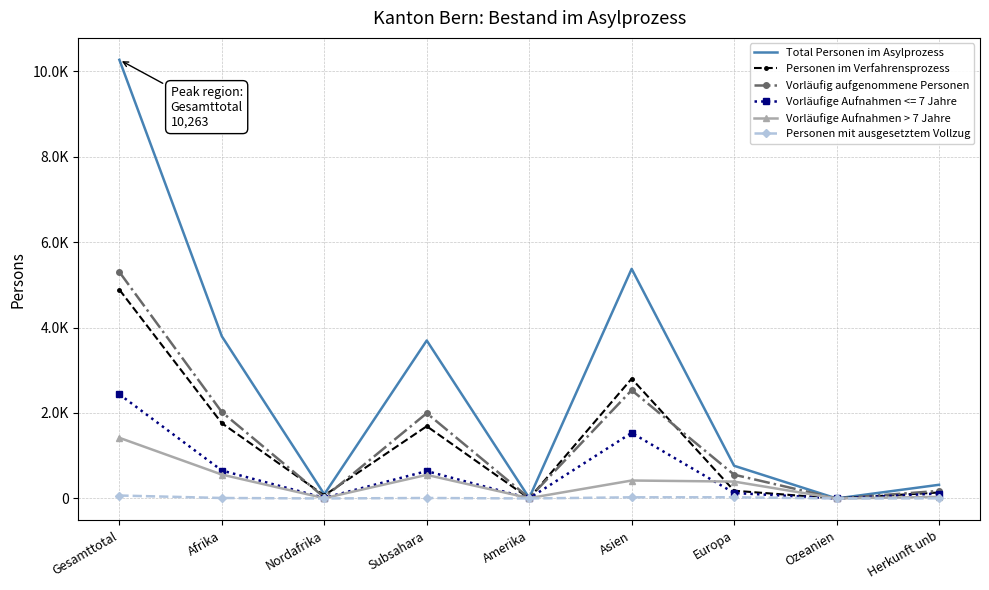

What is the value of the Personen im Verfahrensprozess point at the 1st from the left?

4885